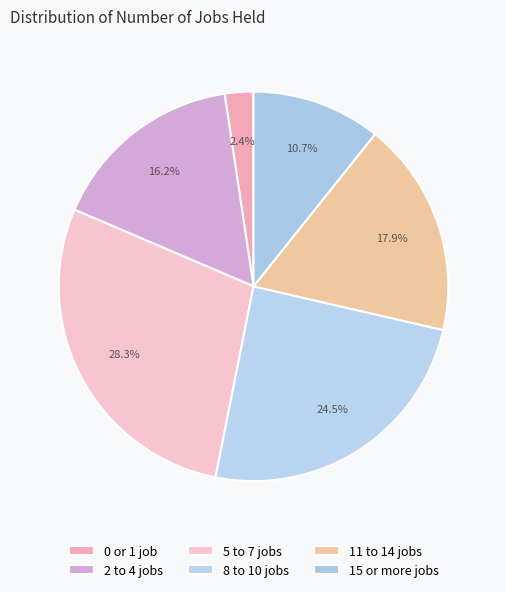

Is there a majority slice in this chart?

No